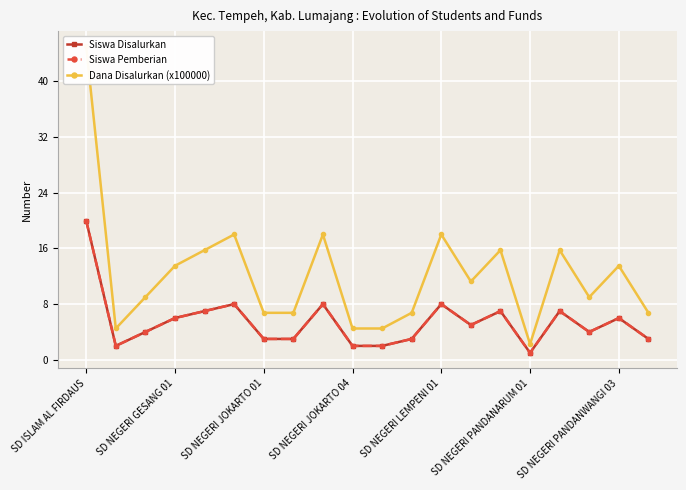

True or false: Siswa Disalurkan and Dana Disalurkan (x100000) intersect in this chart.

False